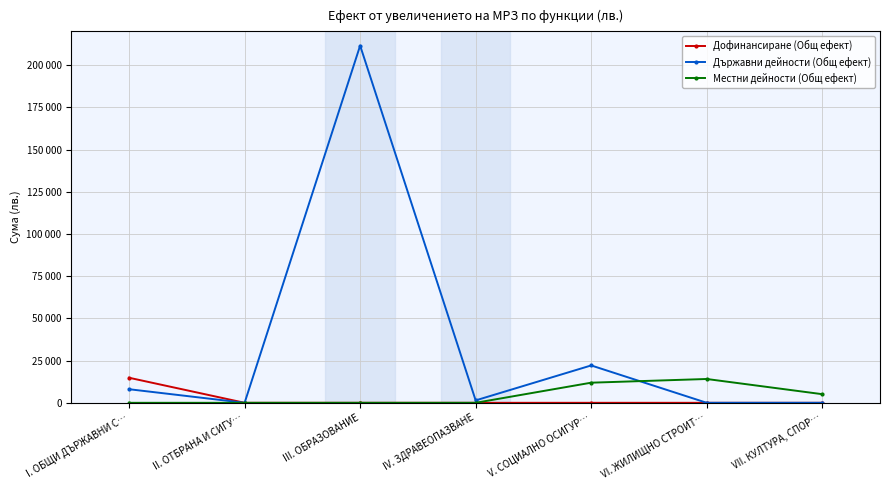

What is the sum of all Дофинансиране (Общ ефект) values?

14835